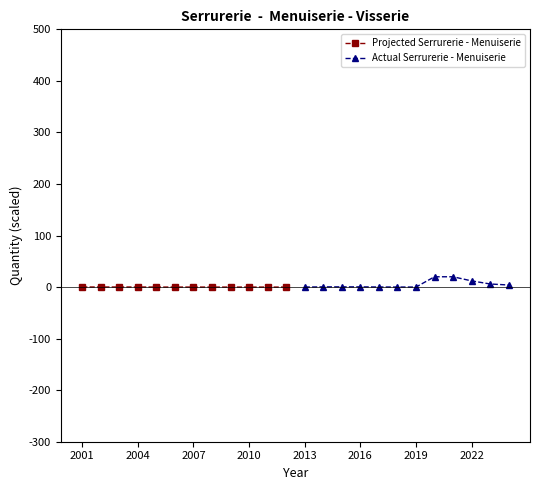

What is the maximum value for Projected Serrurerie - Menuiserie?

0.2